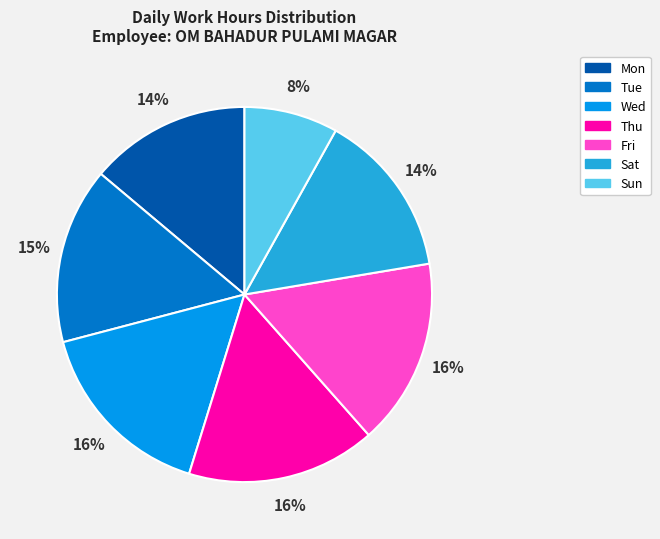

The Fri slice represents 4% of the pie. True or false?

False